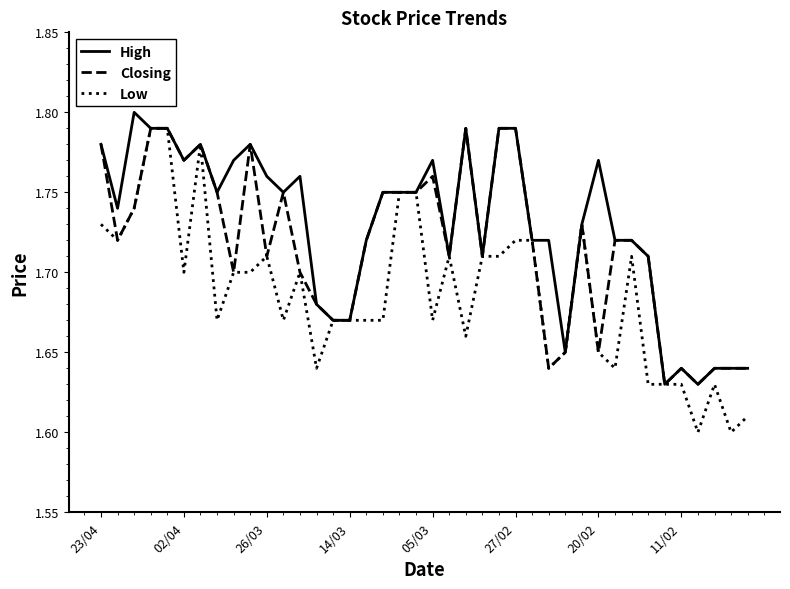

What is the difference between the maximum and minimum values in the Low series?

0.2